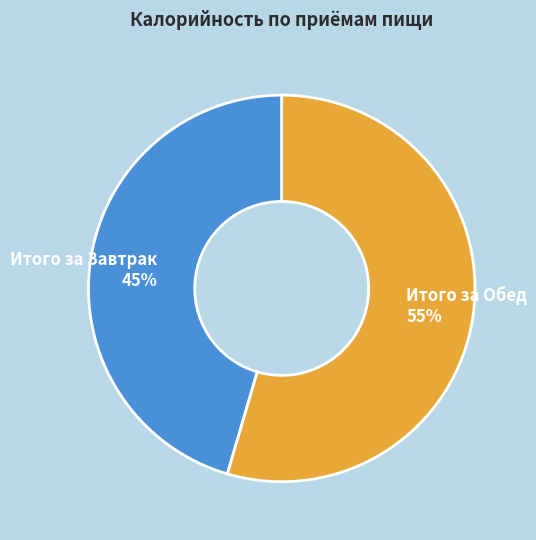

Is the sum of Итого за Обед and Итого за Завтрак greater than half?

Yes